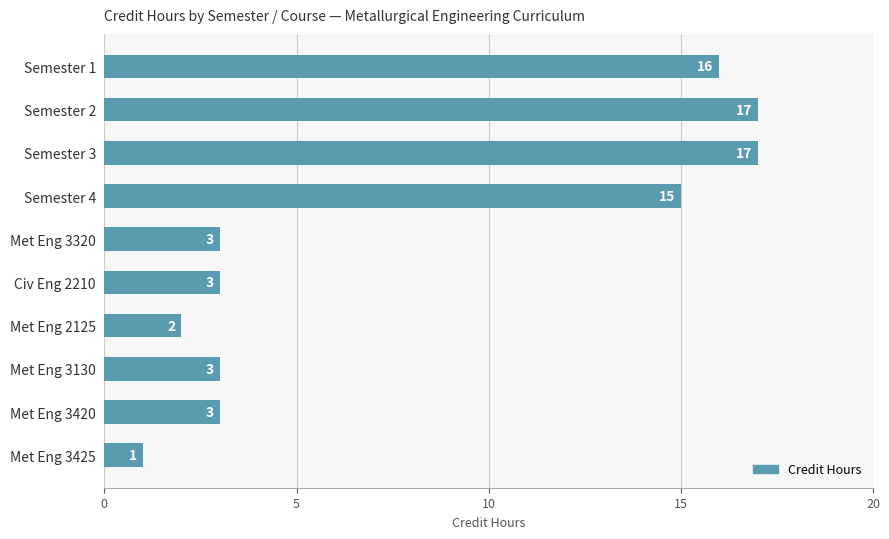

What is the label of the 6th bar from the bottom?

Met Eng 3320